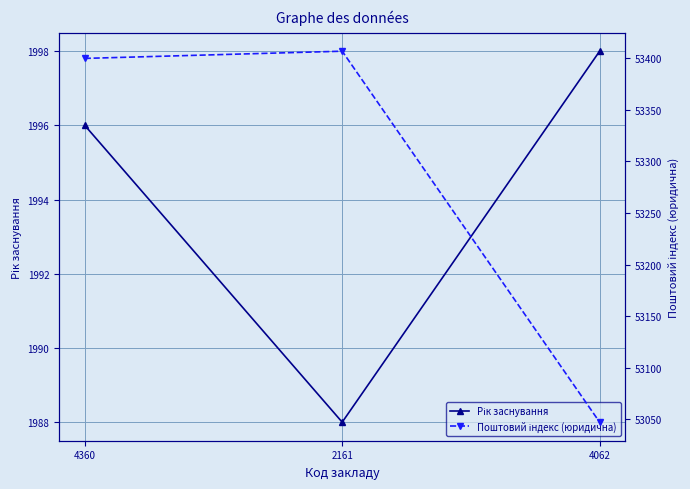

Is it true that Рік заснування equals 824 at 4062?

False